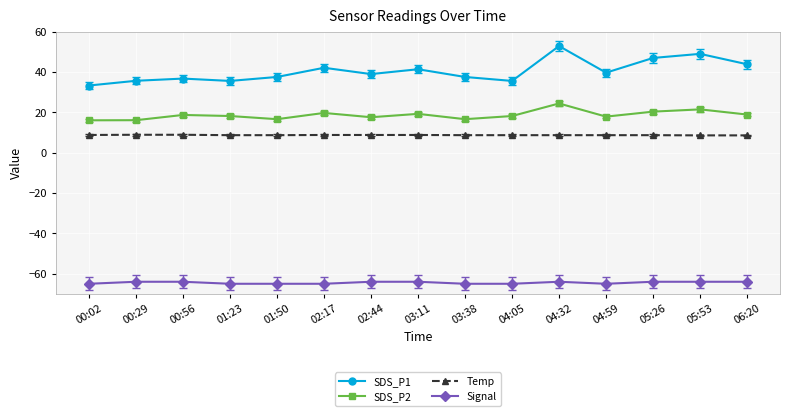

Which series changed the most between 00:02 and 00:56?

SDS_P1